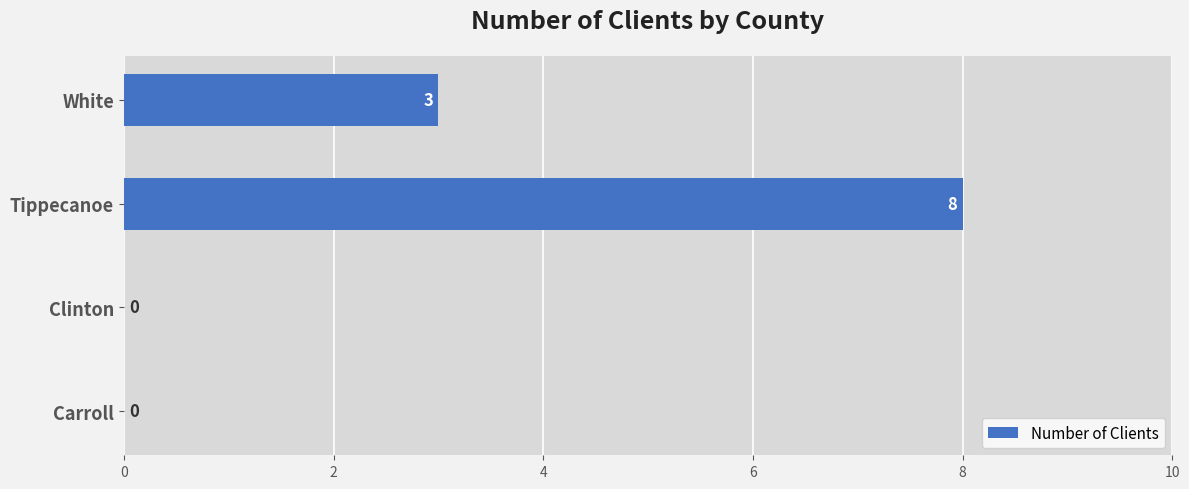

Is it true that the value at Tippecanoe is 8?

True